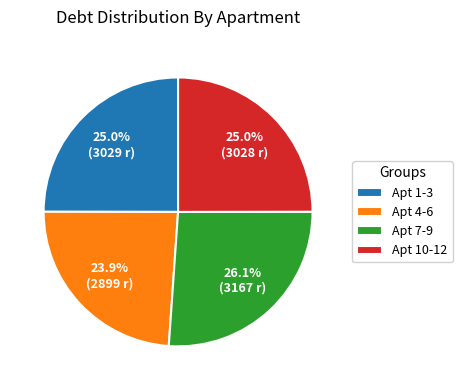

What portion of the pie excludes Apt 4-6?

76.1%